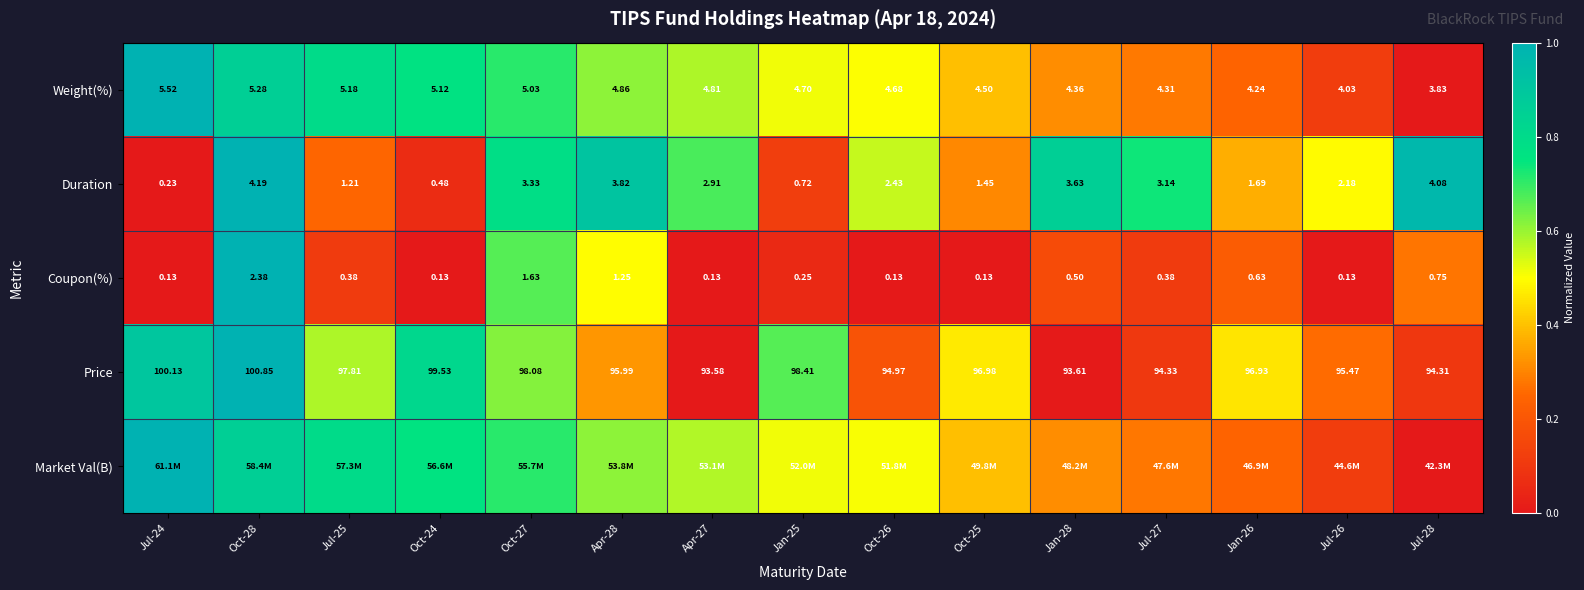

The value of Duration at Apr-27 is 0.3. True or false?

False